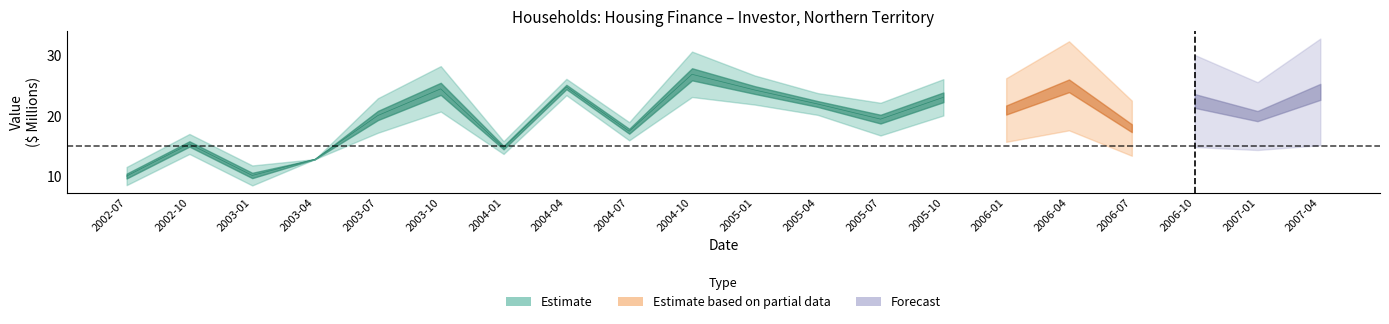

True or false: refinancing has more than 1 interior local peaks.

True